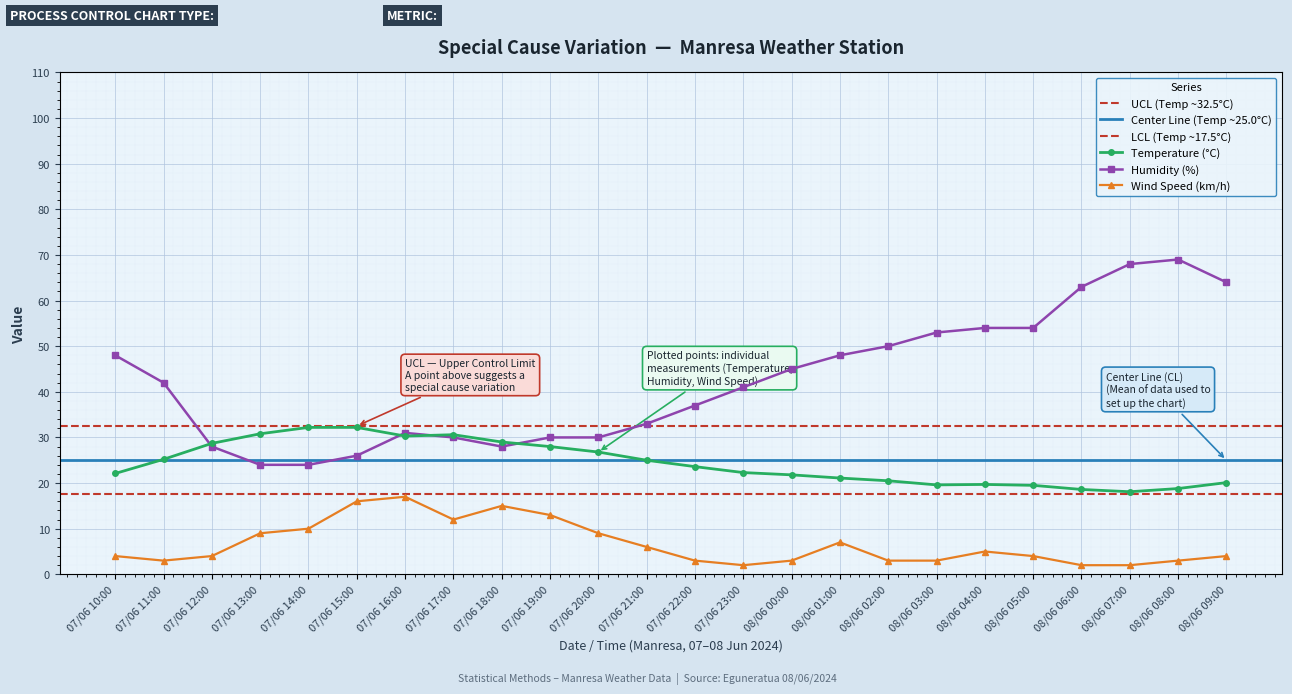

Which series ends up on top after the final intersection of Temperature (°C) and Humidity (%)?

Humidity (%)